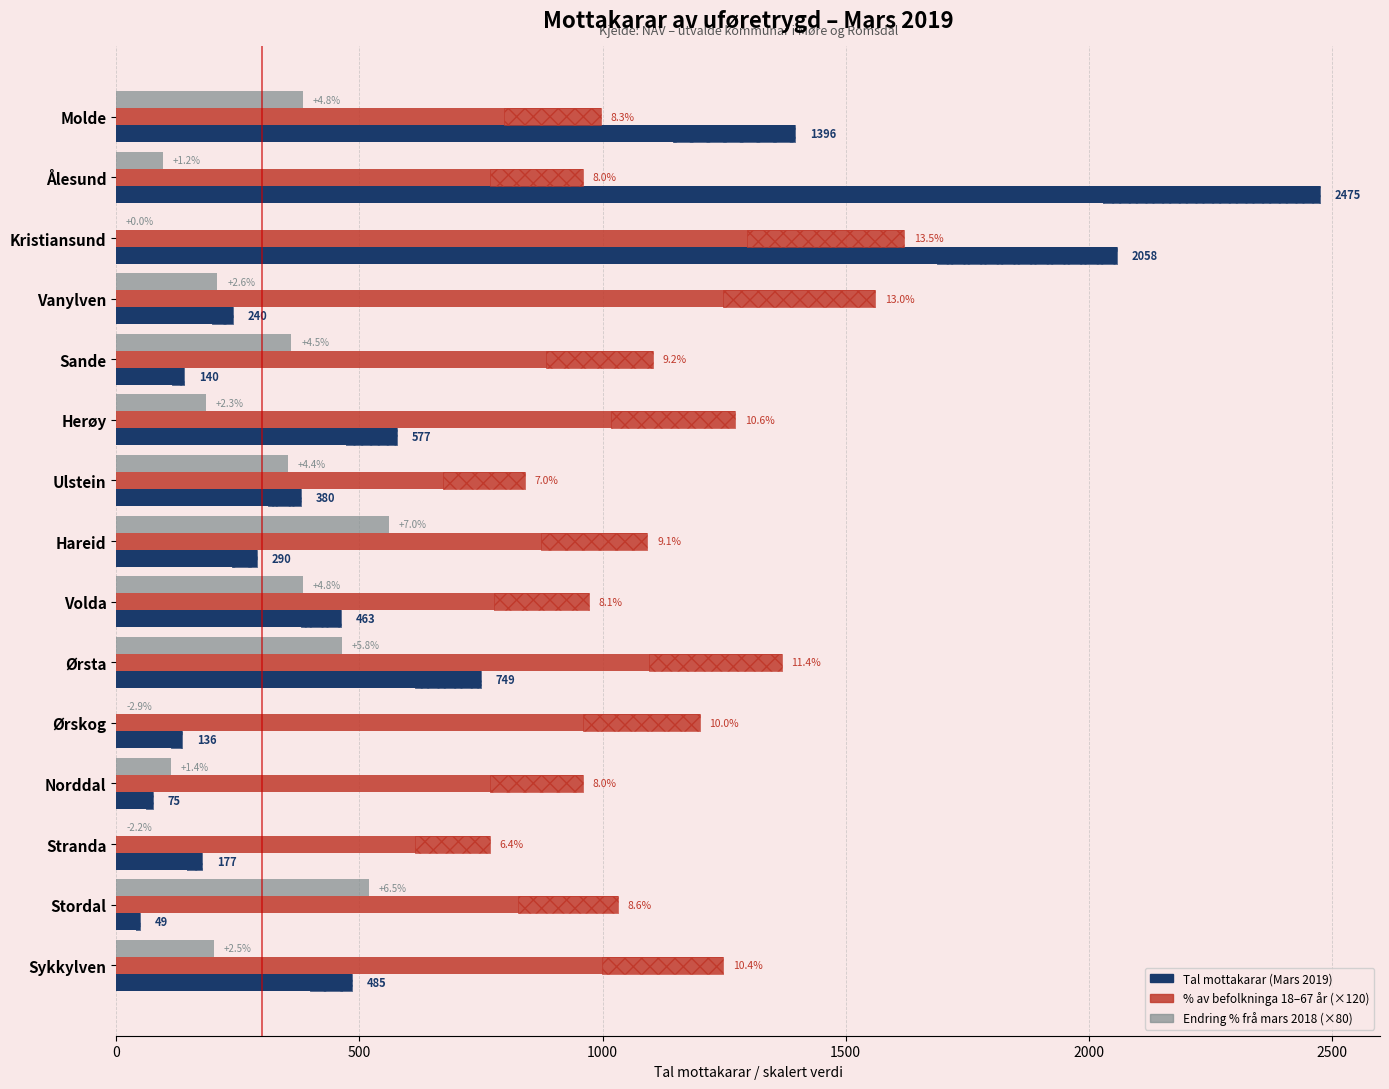

How many bars are there in total?

45